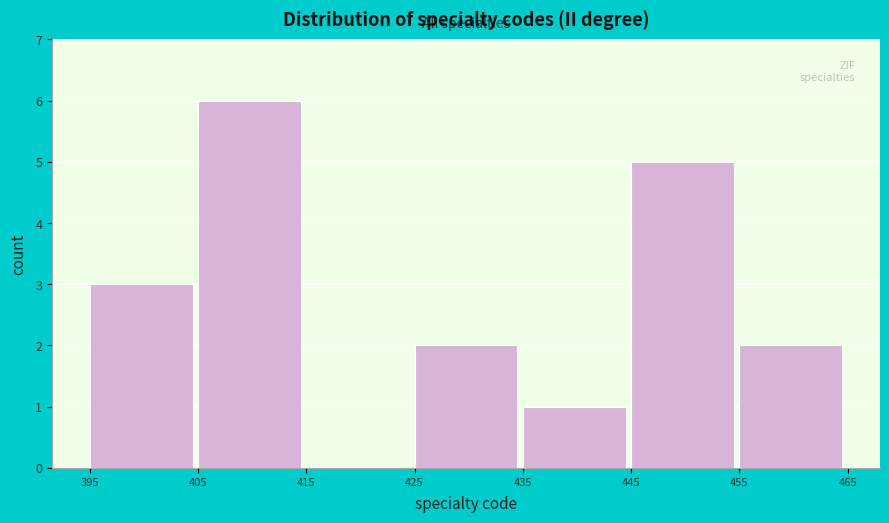

What is the height of the bar covering 455 to 465 on the x-axis? The values are not printed on the chart, so give them approximately, as read against the axis.

2